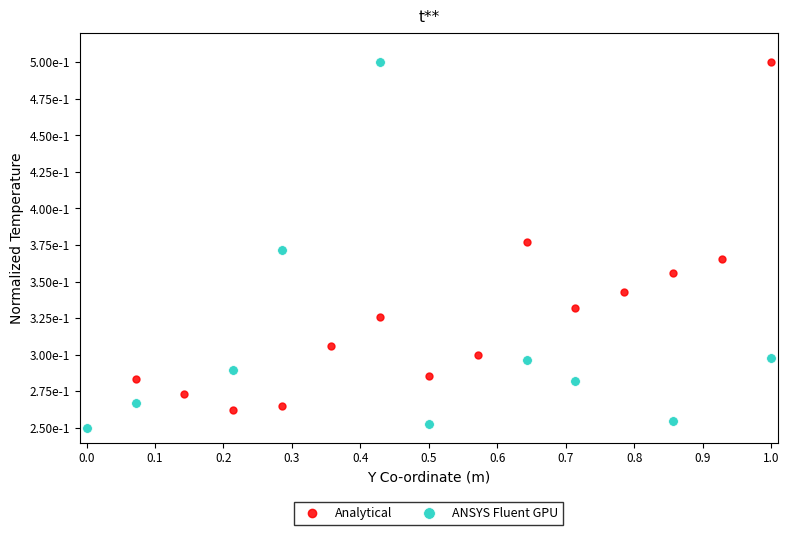

True or false: the data has more than 2 interior local peaks.

True